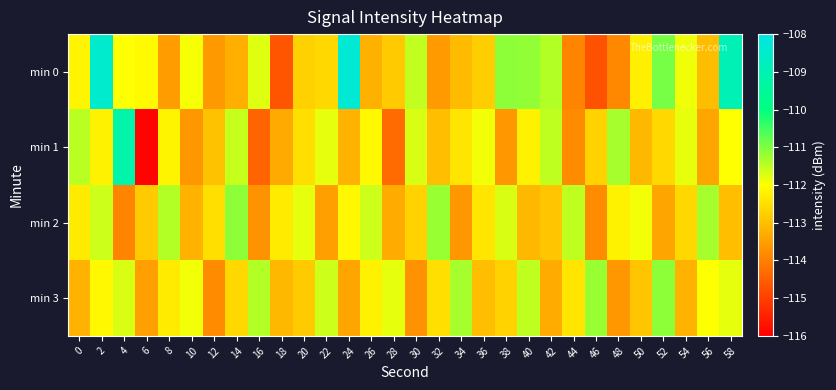

Which series has the largest total across all categories?

min 0